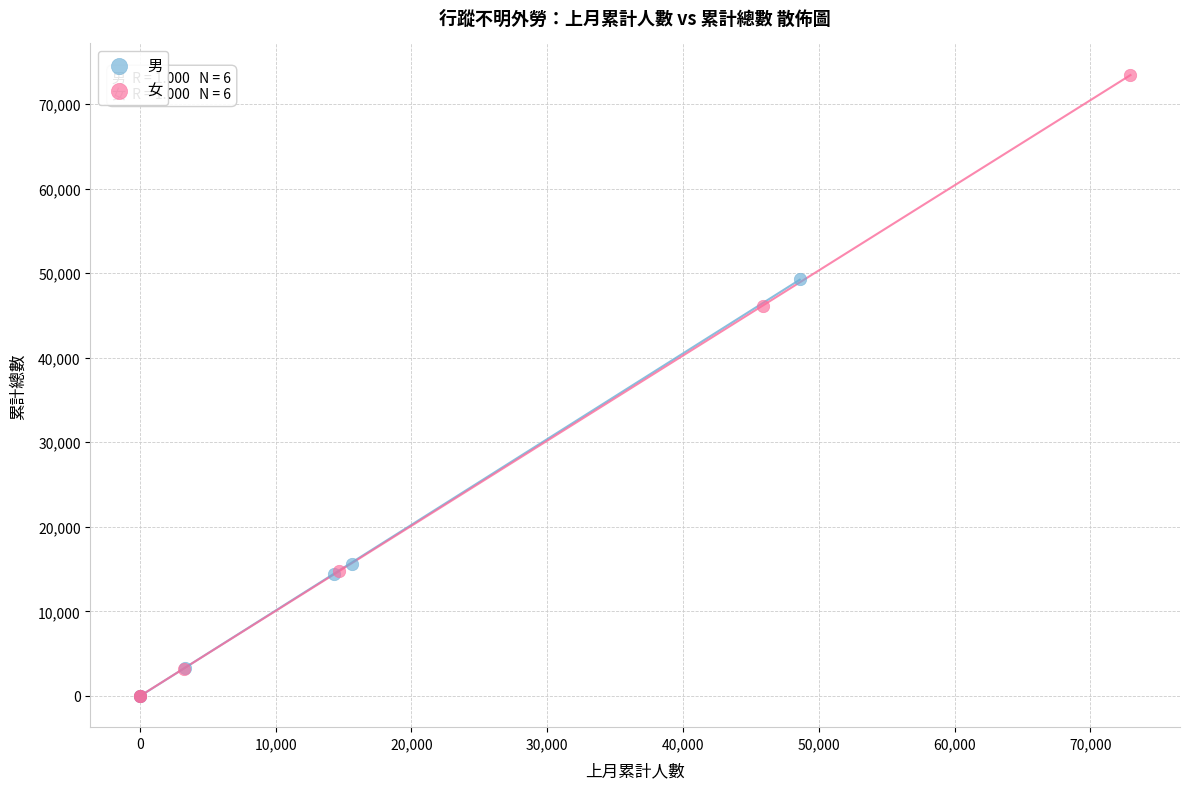

What are all the series names shown in the legend?

男, 女